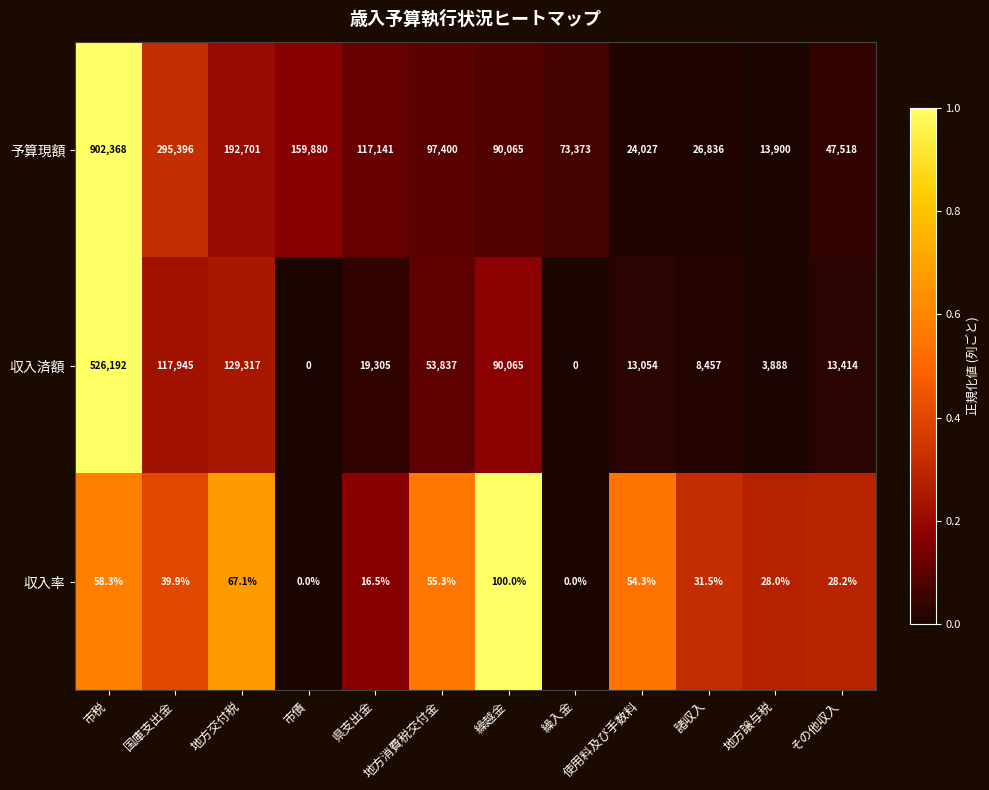

List the series in order of their peak value, highest first.

予算現額, 収入済額, 収入率